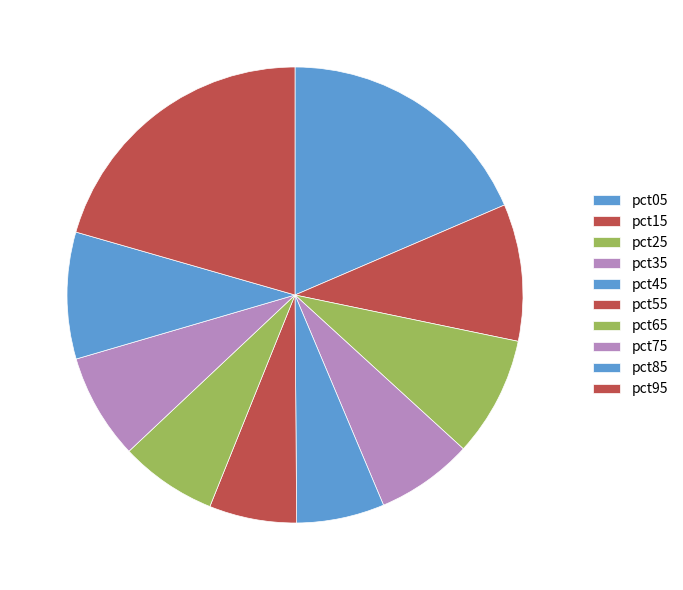

How many slices are in this pie chart?

10